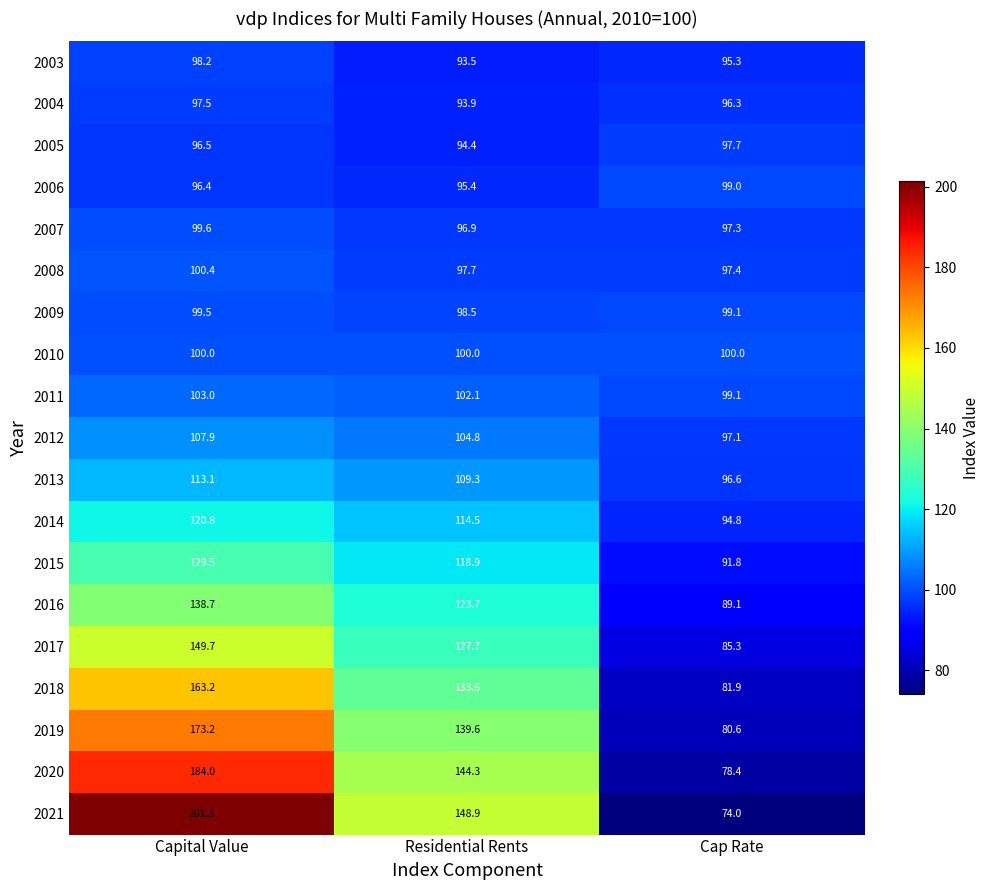

What is the sum of all 2005 values?

288.6